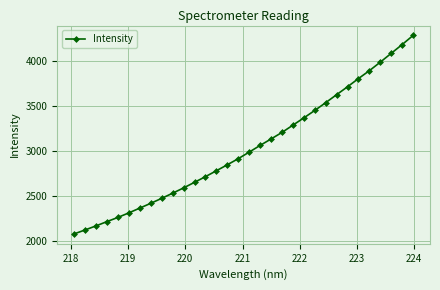

What is the value of the 16th point from the left?

2915.9